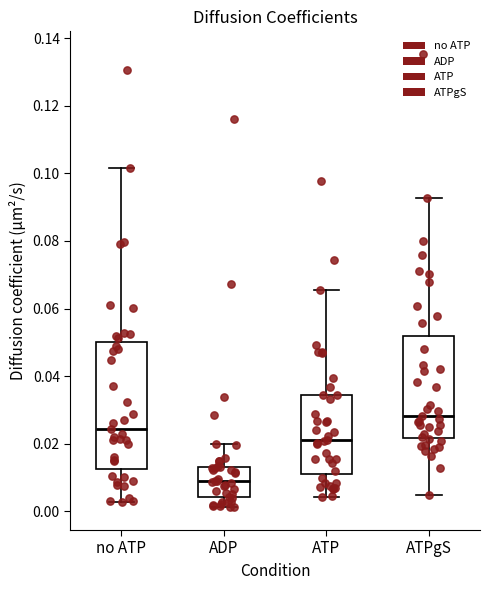

Reading left to right, read every box against the y-axis: the position of its median line, the range the box covers, and the ends of its whiskers. The values are not printed on the chart, so give them approximately, as read against the axis.

no ATP: median 0.024, box 0.012 to 0.050, whiskers 0.002 to 0.102
ADP: median 0.008, box 0.004 to 0.014, whiskers 0.002 to 0.020
ATP: median 0.022, box 0.010 to 0.034, whiskers 0.004 to 0.066
ATPgS: median 0.028, box 0.022 to 0.052, whiskers 0.004 to 0.092